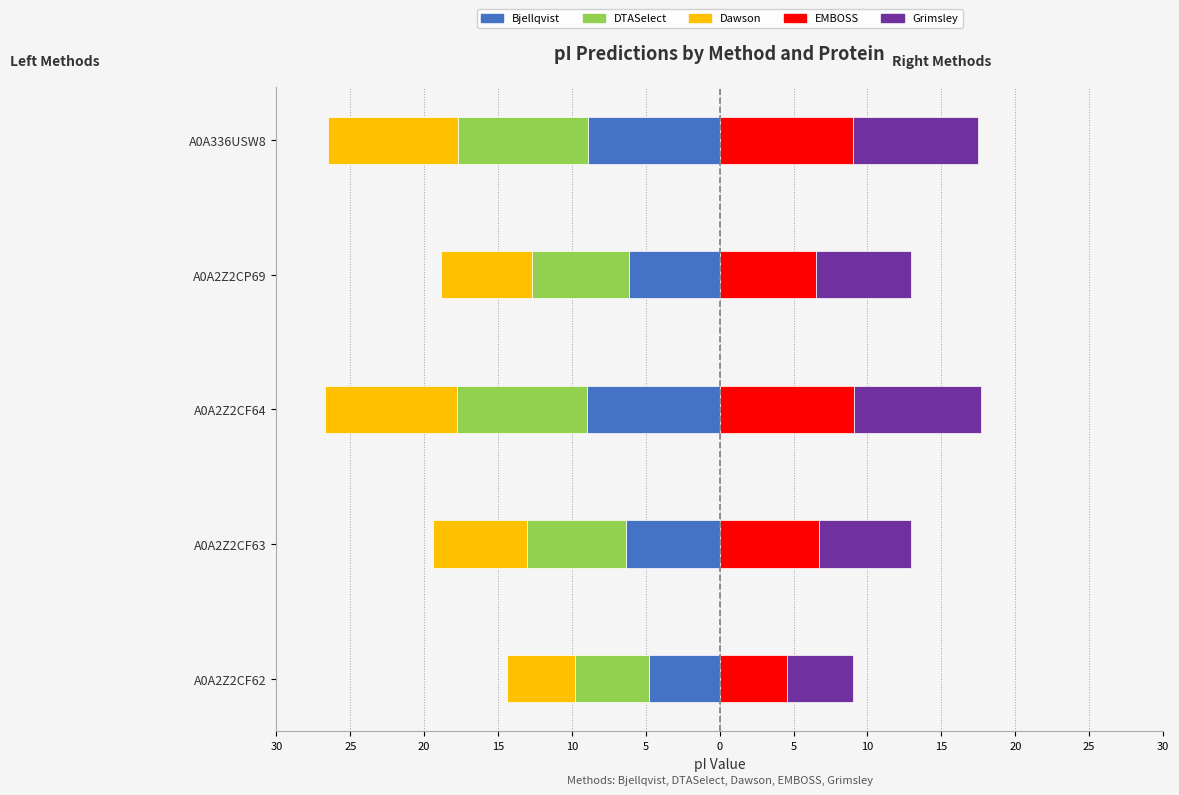

What is the value of the Grimsley bar at the 3rd from the left?

8.6